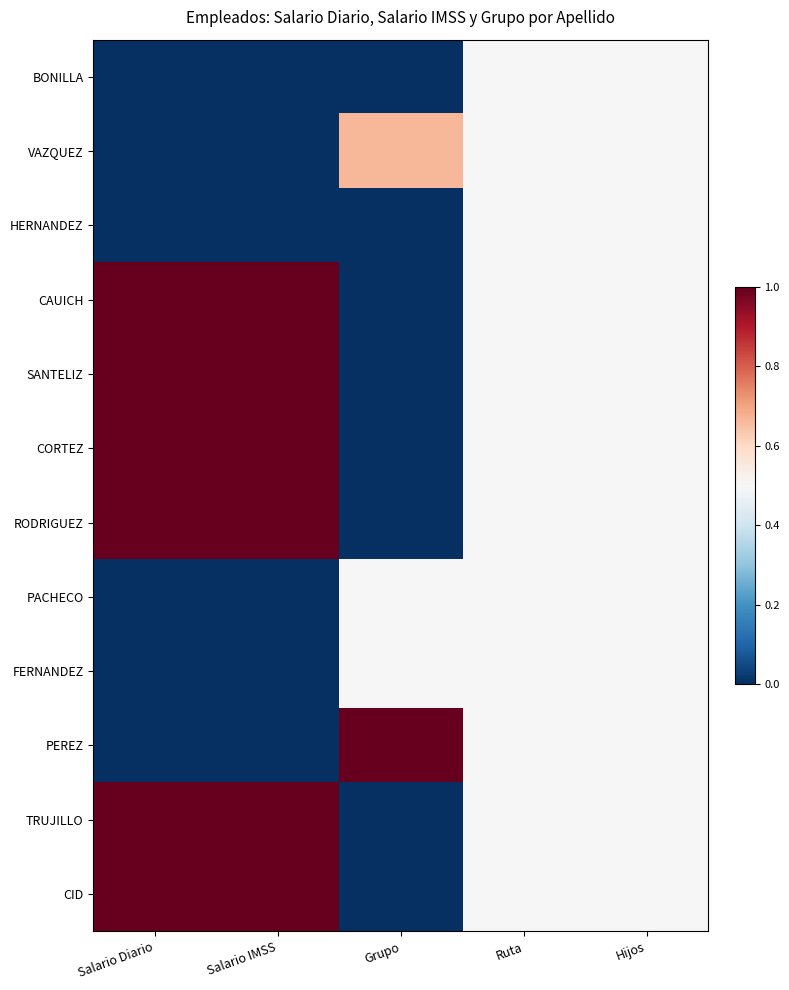

Rank the series by their maximum value, from highest to lowest.

CAUICH, SANTELIZ, CORTEZ, RODRIGUEZ, PEREZ, TRUJILLO, CID, VAZQUEZ, BONILLA, HERNANDEZ, PACHECO, FERNANDEZ